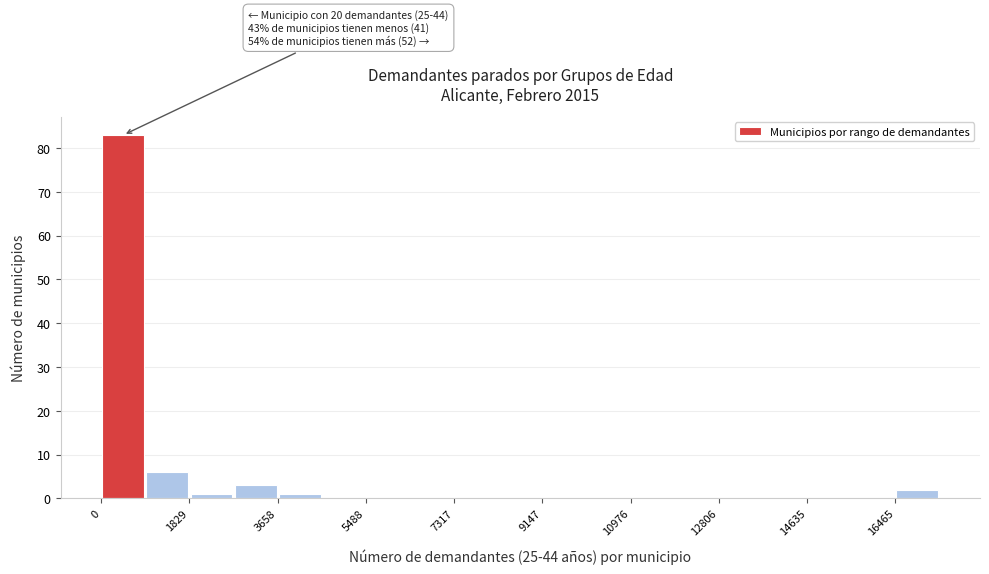

Which range on the x-axis has the tallest bar?

0 to 1000